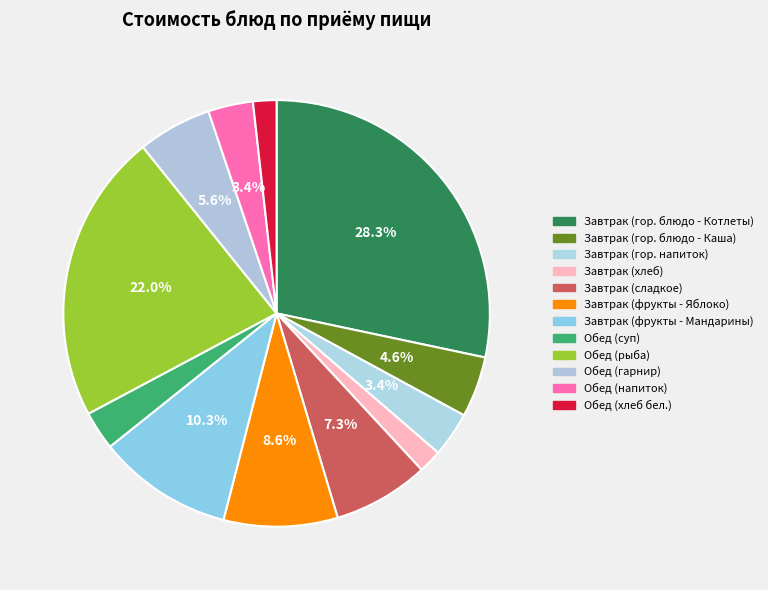

To the nearest percent, what is the combined percentage of Завтрак (гор. блюдо - Каша) and Обед (гарнир)?

10%